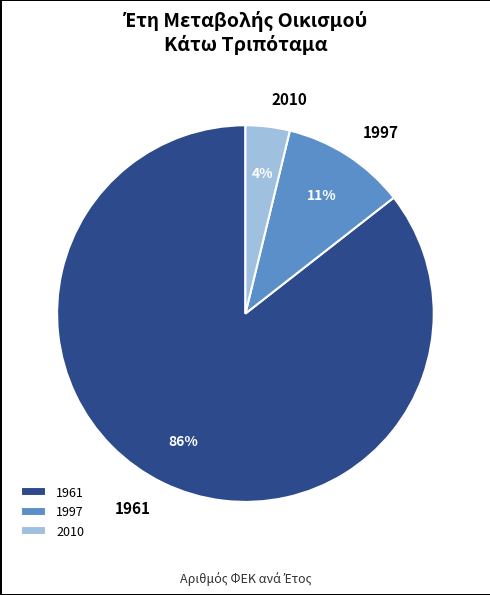

What percentage is the 1997 slice, to the nearest percent?

11%